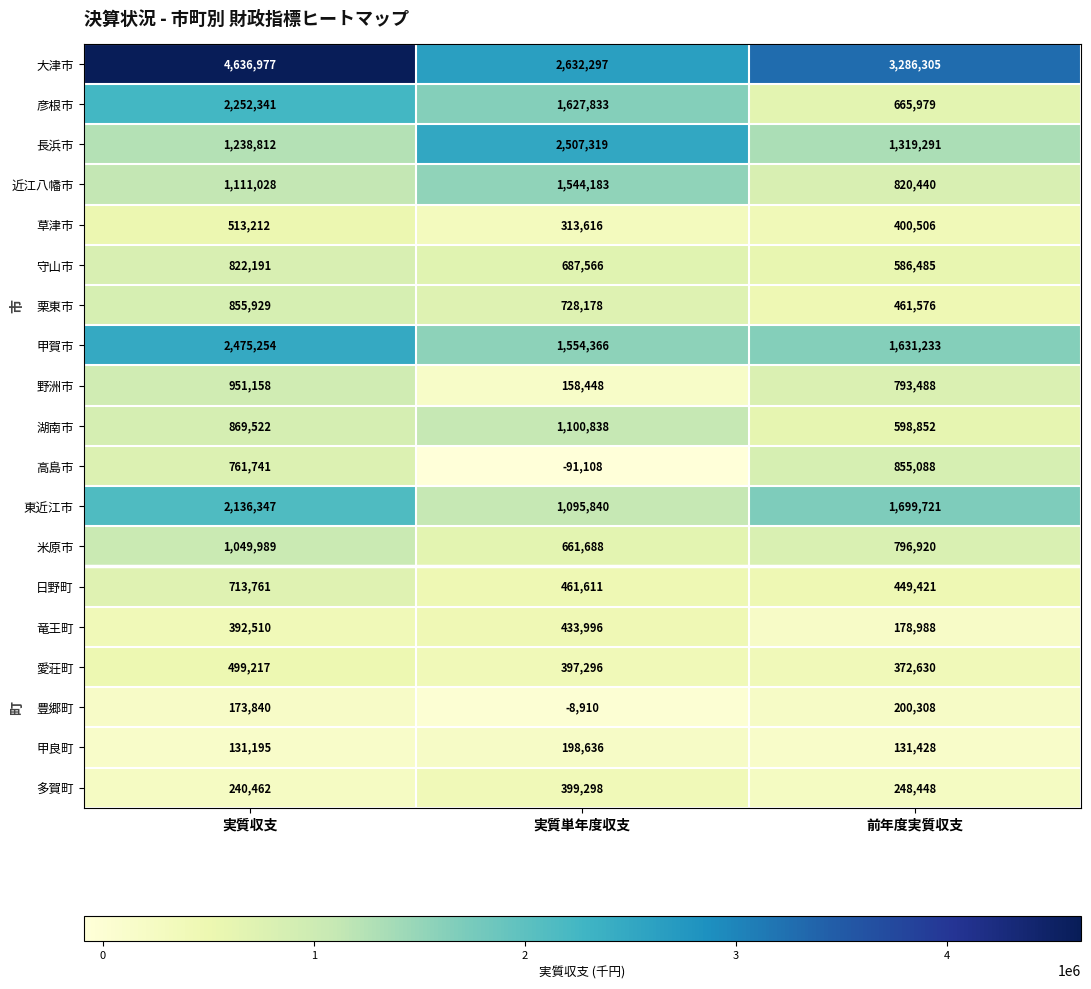

What is the spread (max minus min) of values at 実質収支?

4505782